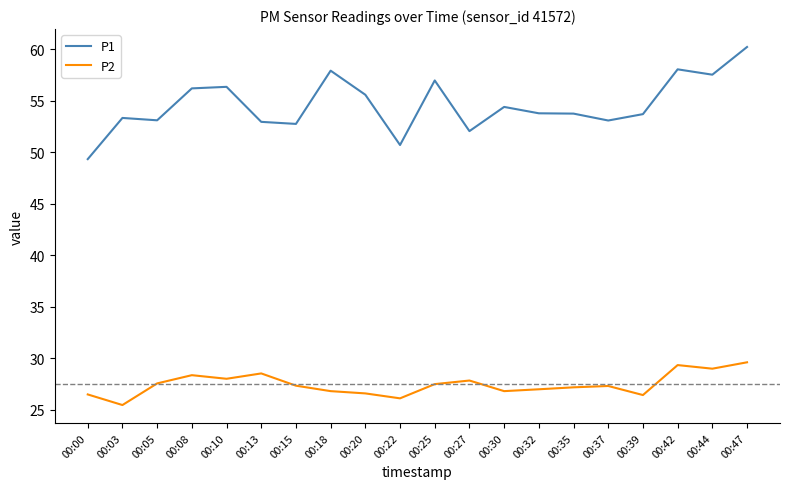

What is the highest value of the P1 series?

60.2